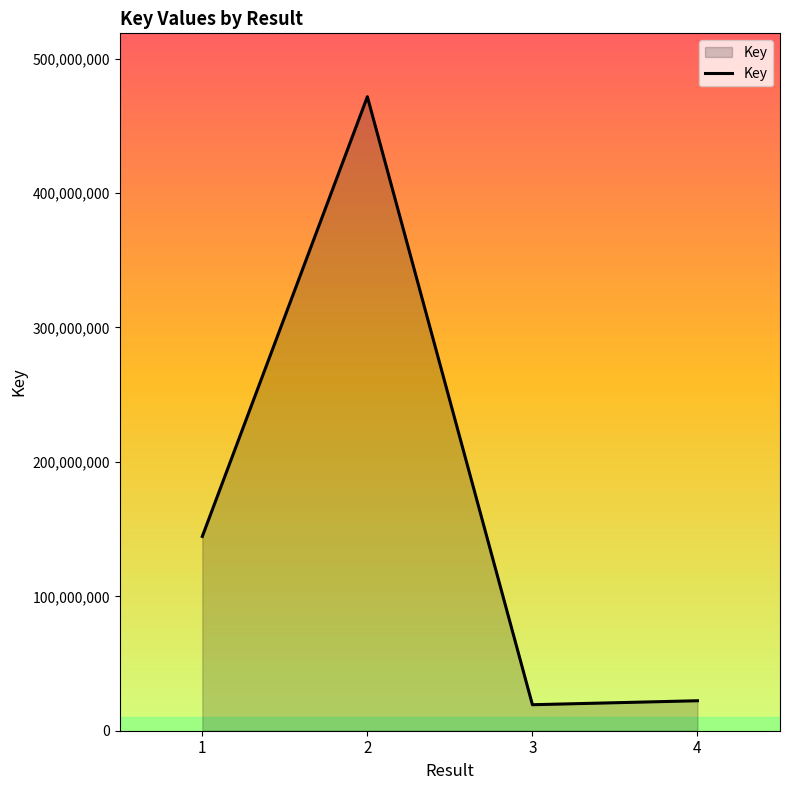

What is the sum of all values?

657817630